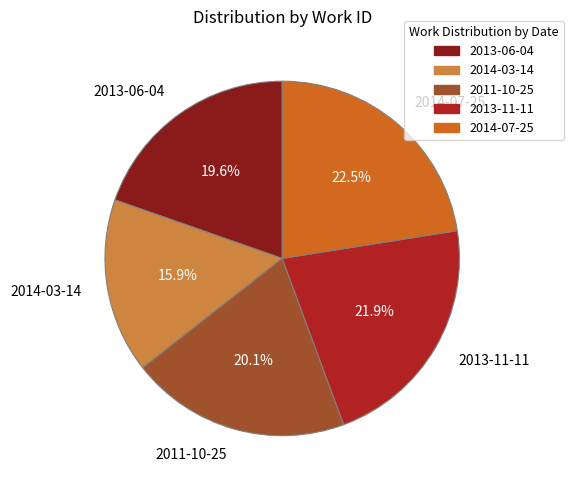

Do 2014-03-14 and 2013-11-11 together represent more than half of the pie?

No